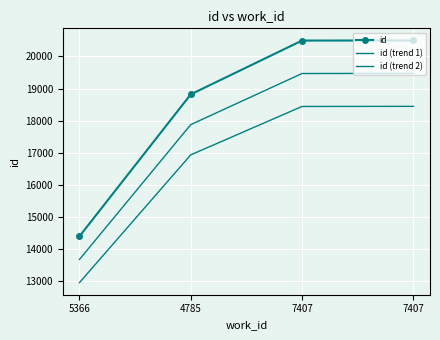

Which label corresponds to the largest value in the chart?

7407